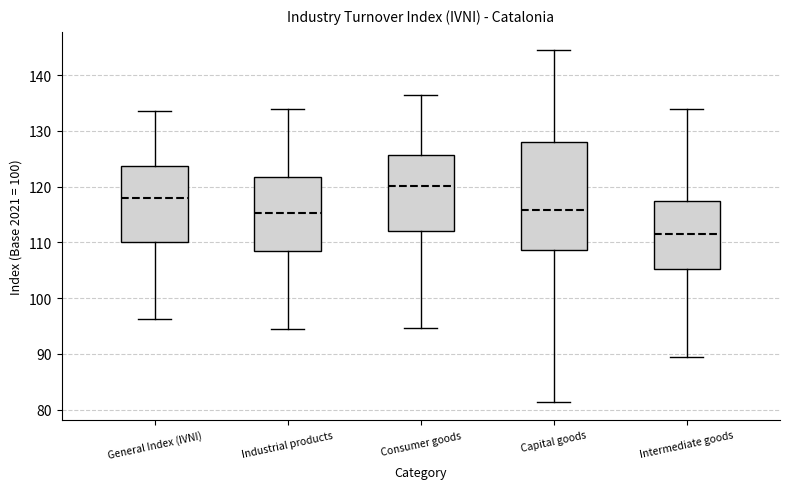

Reading left to right, transcribe this box plot: for each box, give where its median line is, the range the box spans, and where its two whiskers end, as read against the y-axis. The values are not printed on the chart, so give them approximately, as read against the axis.

General Index (IVNI): median 118, box 110 to 124, whiskers 96 to 134
Industrial products: median 115, box 109 to 122, whiskers 94 to 134
Consumer goods: median 120, box 112 to 126, whiskers 95 to 137
Capital goods: median 116, box 109 to 128, whiskers 81 to 145
Intermediate goods: median 112, box 105 to 117, whiskers 89 to 134